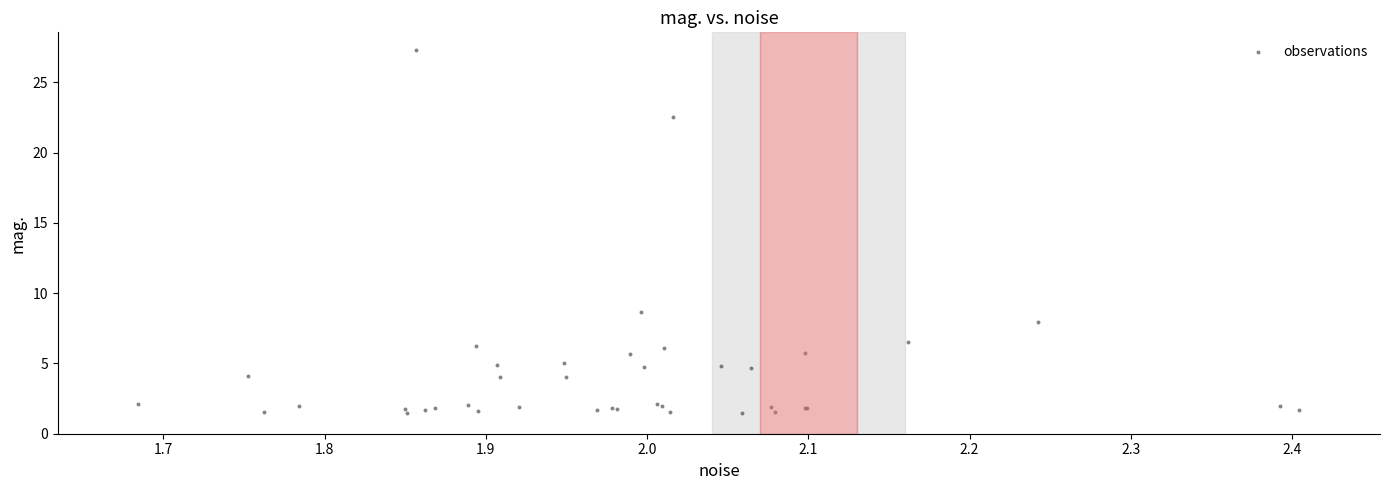

What Y value in the scatter plot is closest to 14?

8.7